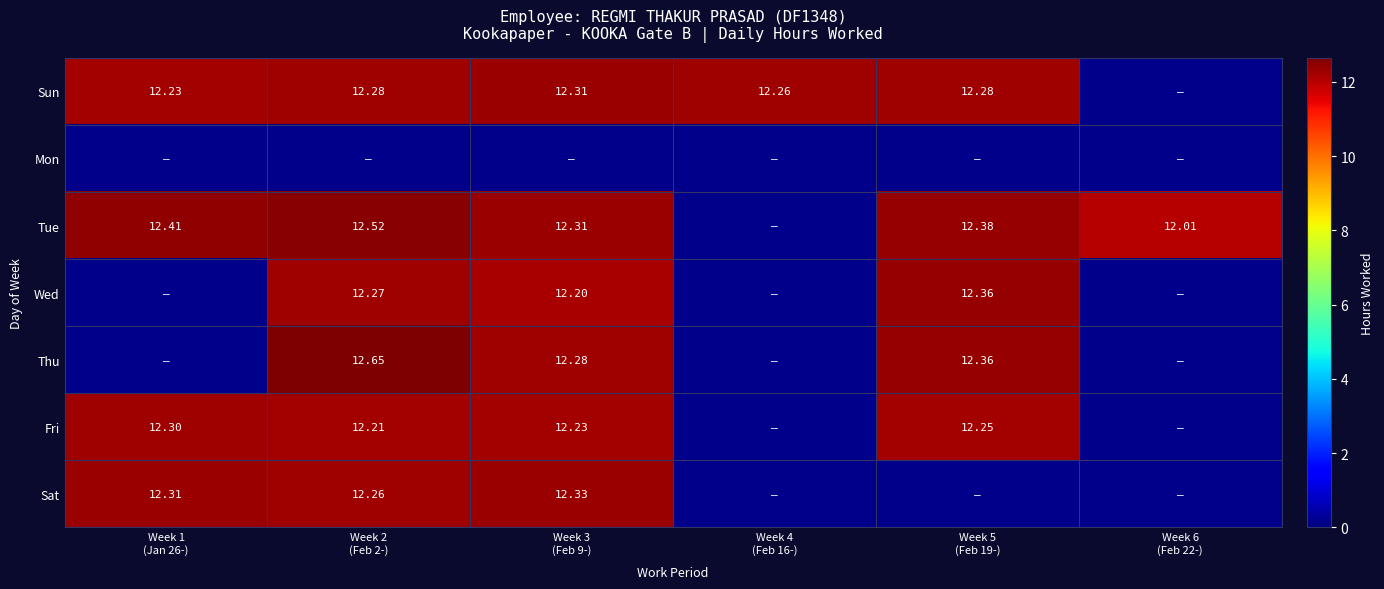

True or false: Wed has a value of 15.9 at Week 3 (Feb 9-).

False